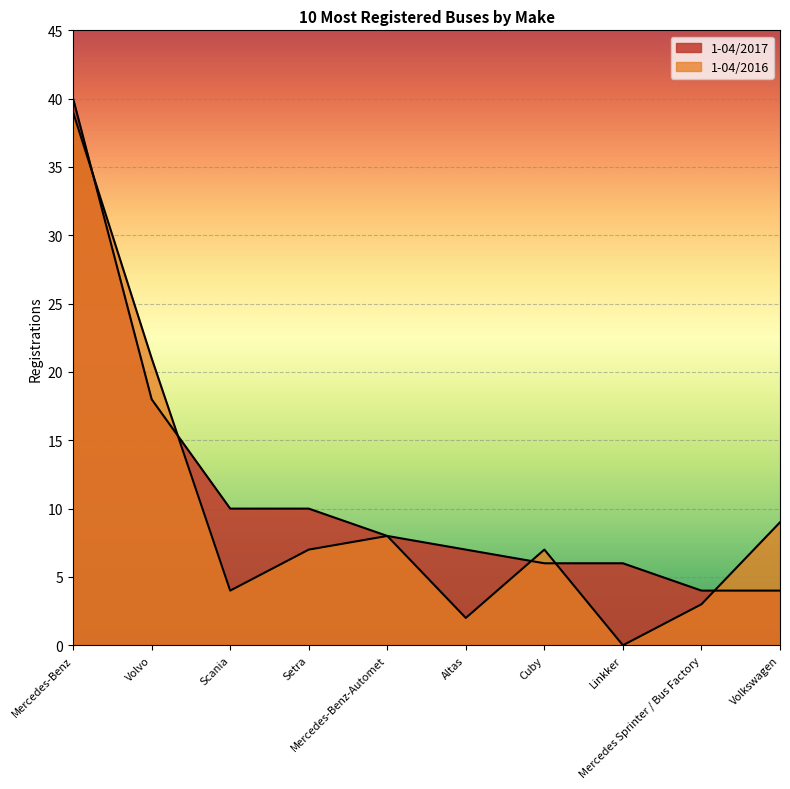

Reading right to left, extract all data points from this chart.

1-04/2017: 4	4	6	6	7	8	10	10	18	40
1-04/2016: 9	3	0	7	2	8	7	4	21	39